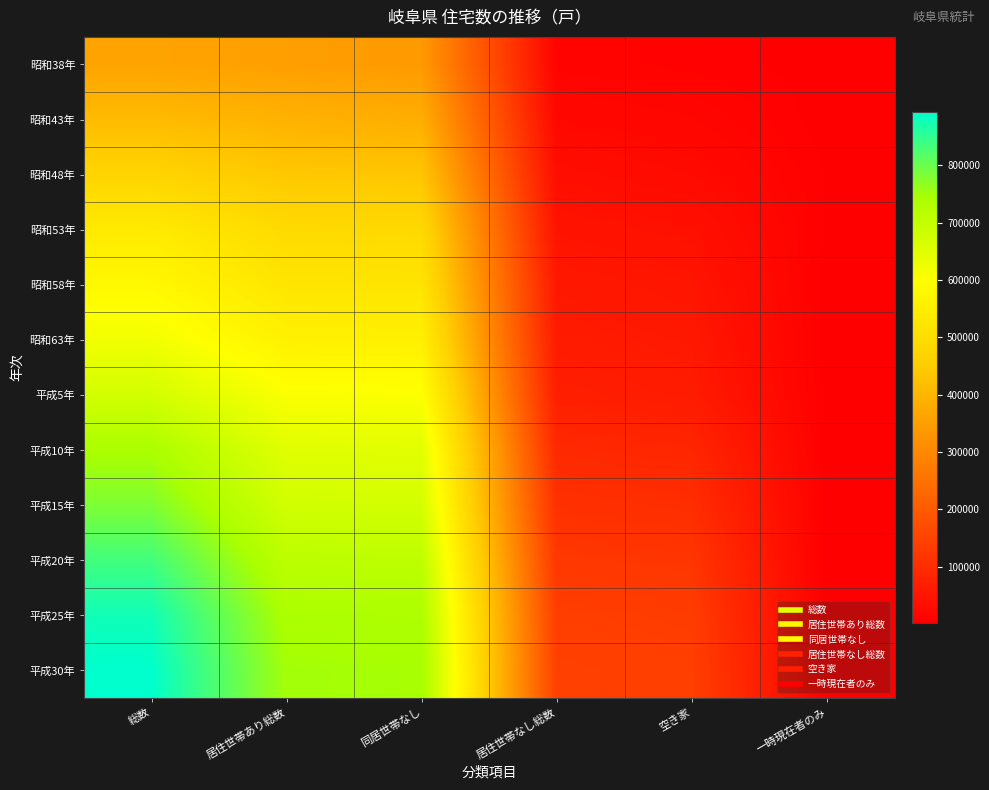

Which category has the highest value across all series?

総数